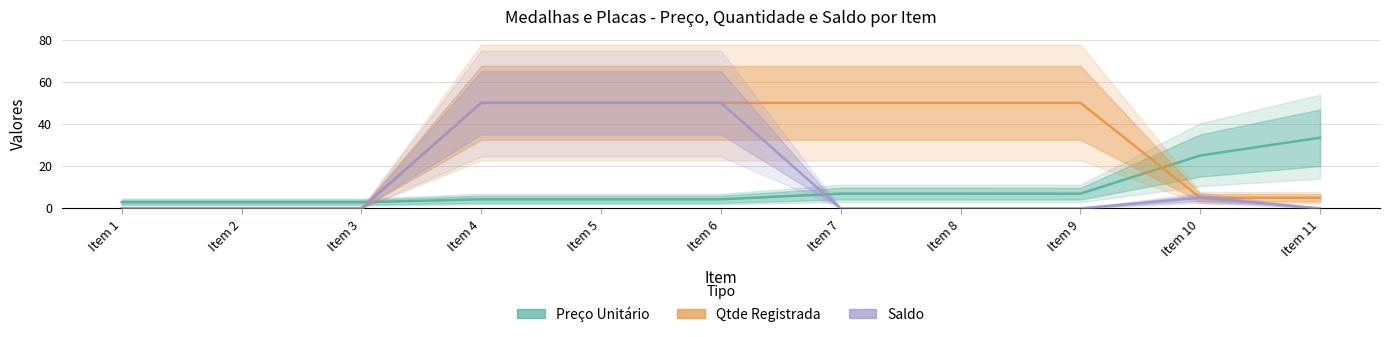

How many lines are shown in the chart?

3